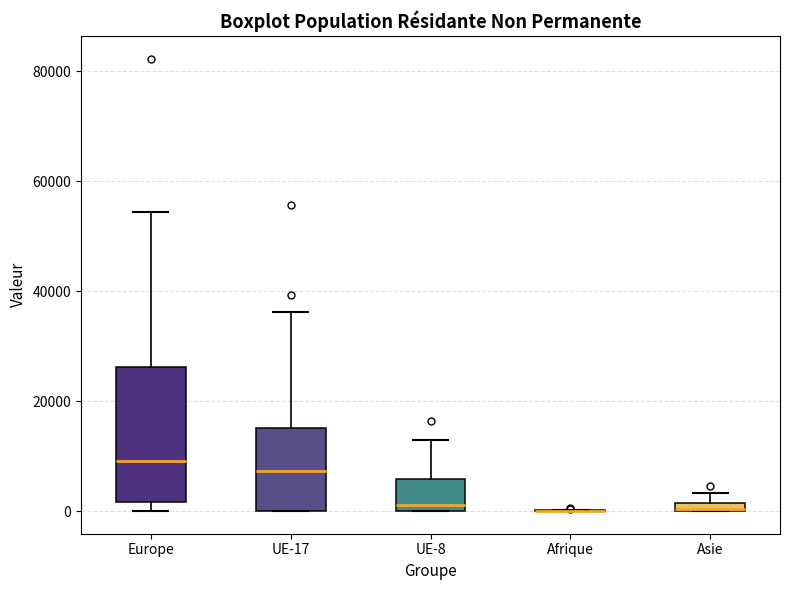

Where does the median line of the box for Europe sit on the y-axis? The values are not printed on the chart, so give them approximately, as read against the axis.

10000